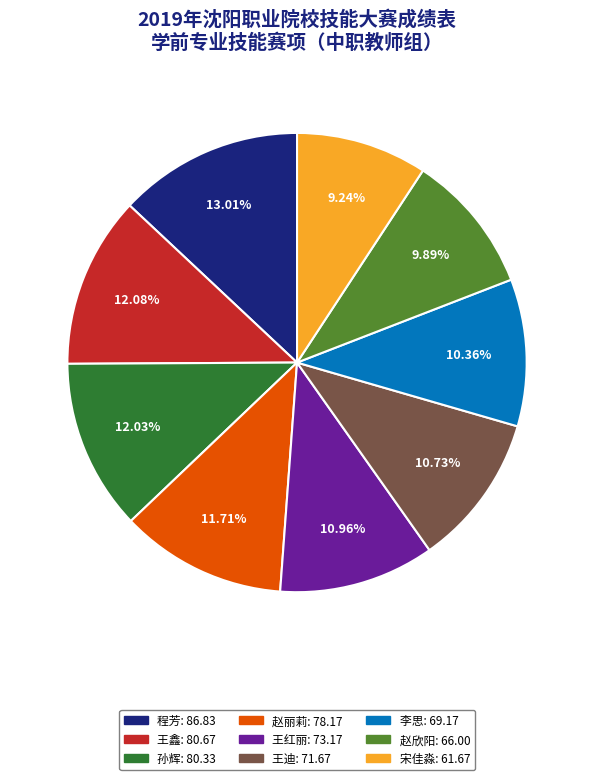

To the nearest percent, what is the difference between the 李思 and 王鑫 slice percentages?

2%